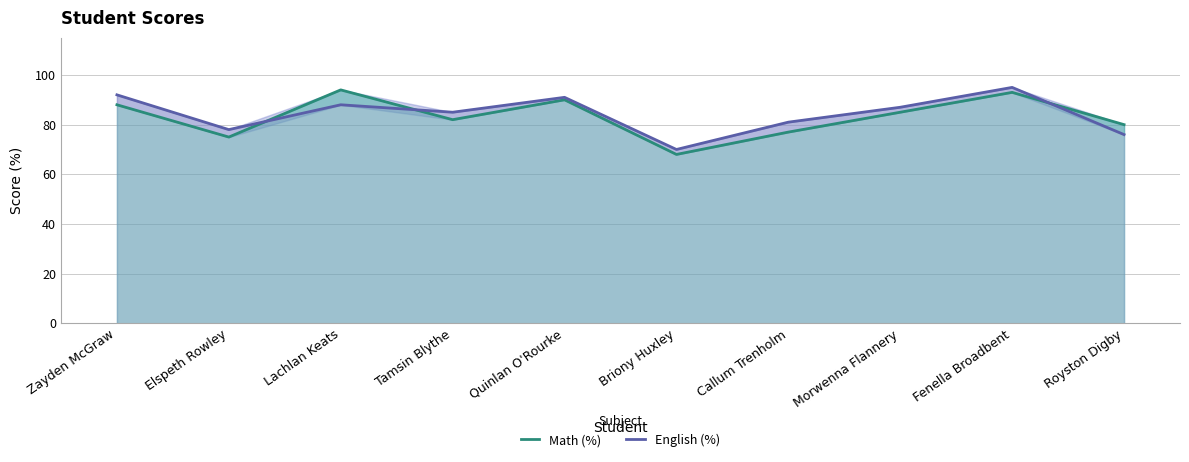

Reading left to right, what are all the values shown in this chart?

Math (%): Zayden McGraw=88	Elspeth Rowley=75	Lachlan Keats=94	Tamsin Blythe=82	Quinlan O'Rourke=90	Briony Huxley=68	Callum Trenholm=77	Morwenna Flannery=85	Fenella Broadbent=93	Royston Digby=80
English (%): Zayden McGraw=92	Elspeth Rowley=78	Lachlan Keats=88	Tamsin Blythe=85	Quinlan O'Rourke=91	Briony Huxley=70	Callum Trenholm=81	Morwenna Flannery=87	Fenella Broadbent=95	Royston Digby=76